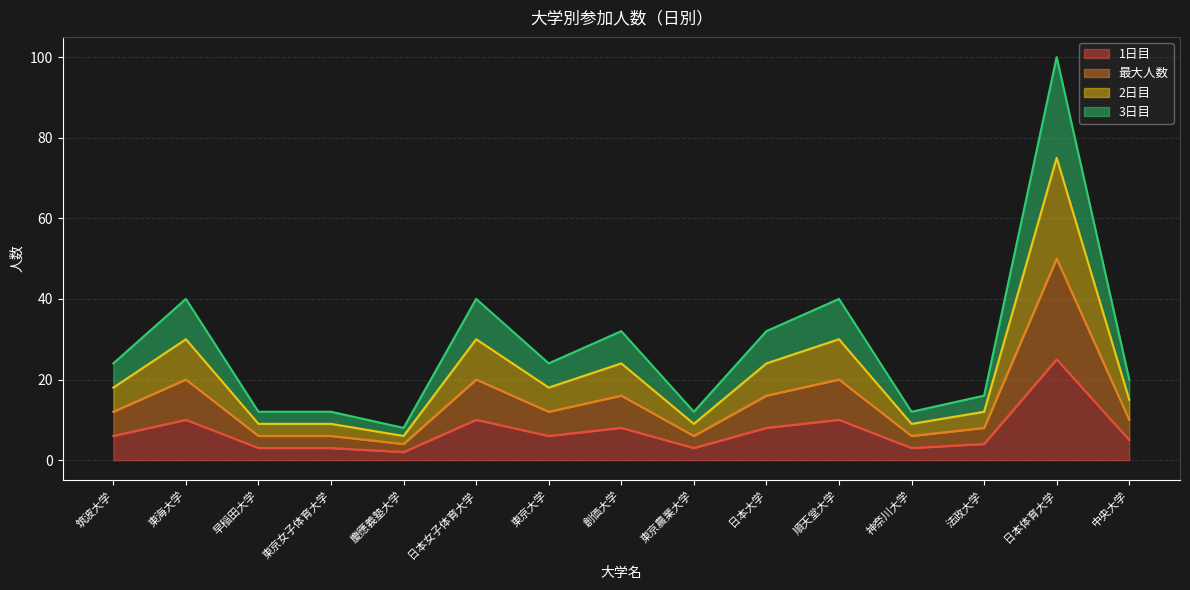

What is the label of the 3rd point from the left?

早稲田大学